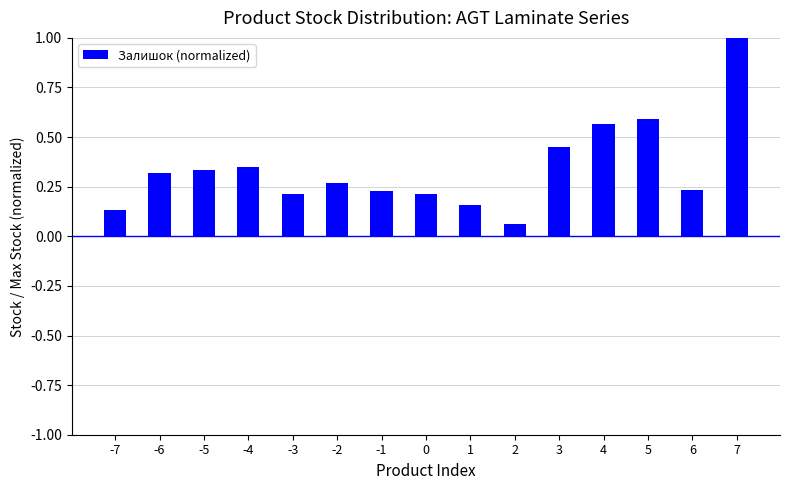

What is the difference between the maximum and minimum values?

0.9